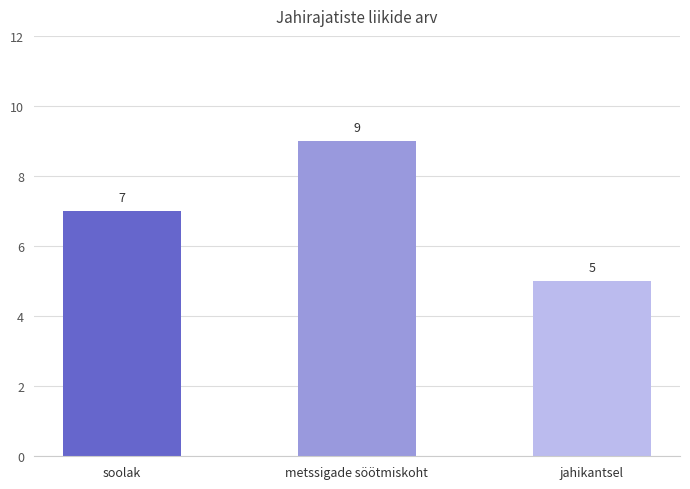

What is the maximum value shown in the chart?

9